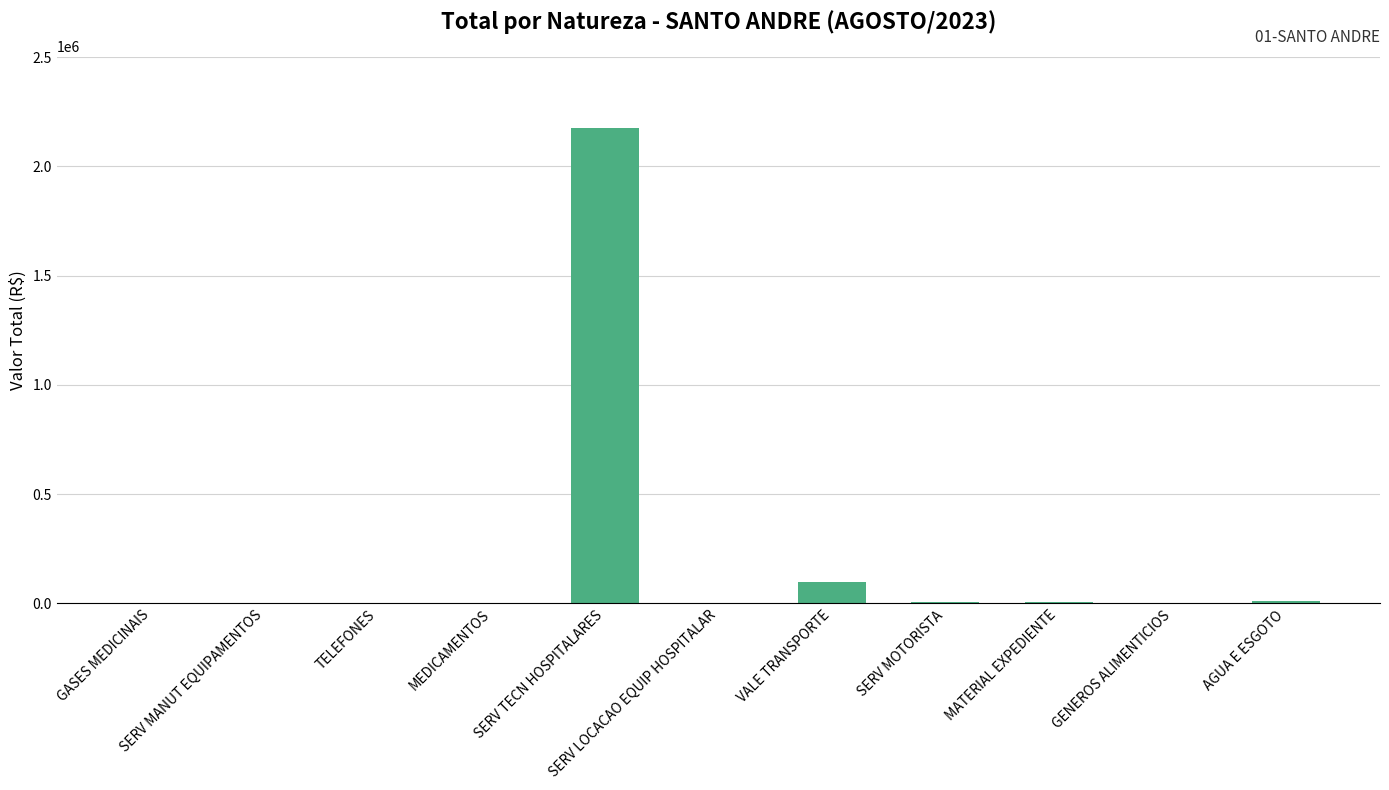

What is the maximum value shown in the chart?

2175662.5